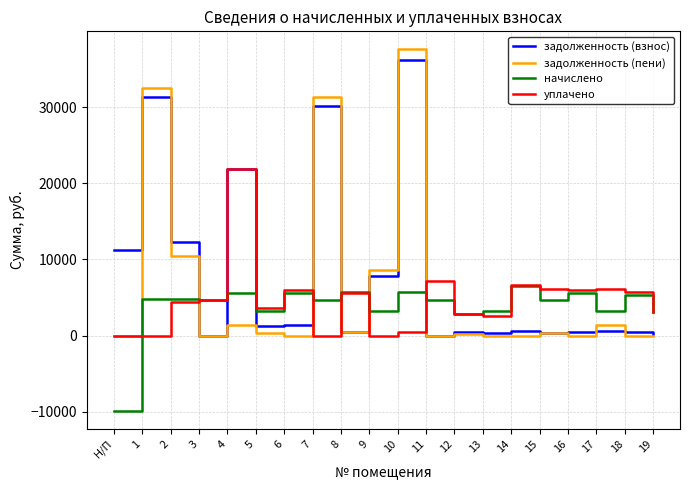

What is the minimum value for начислено?

-9879.8